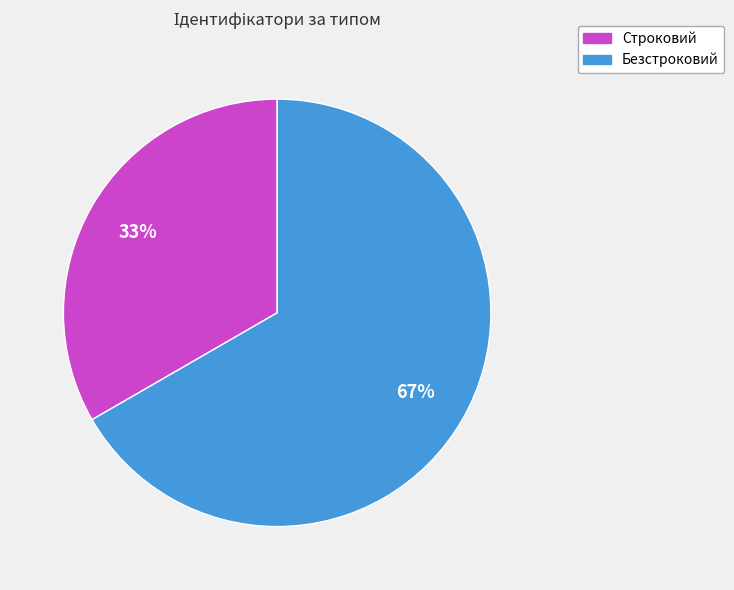

To the nearest percent, what is the average slice percentage?

50%